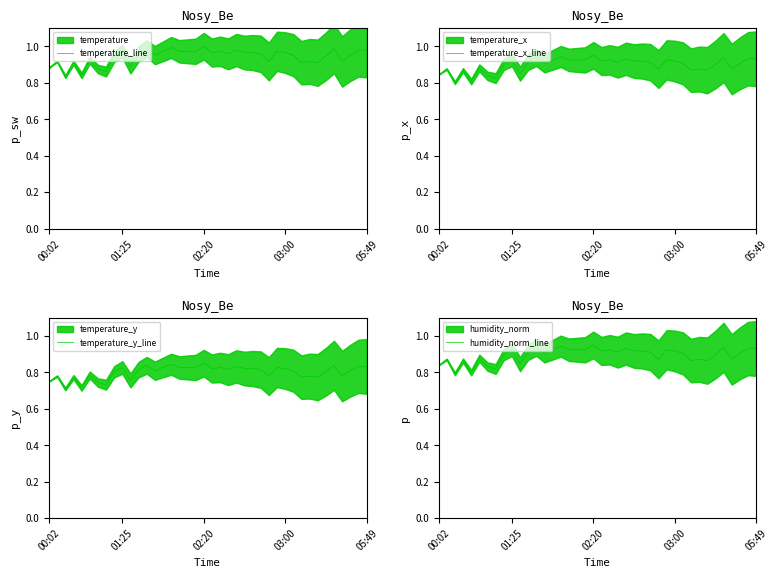

Is it true that temperature_line equals 1.3 at 00:02?

False